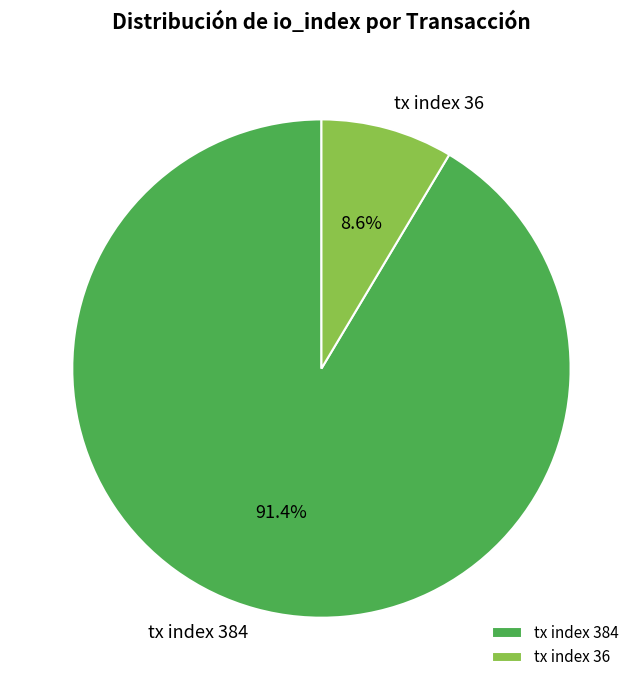

What percentage is the tx index 384 slice, to the nearest percent?

91%